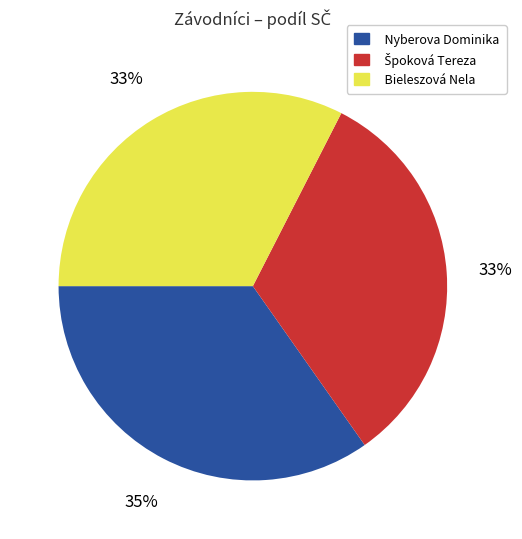

Does Bieleszová Nela account for over 50% of the chart?

No